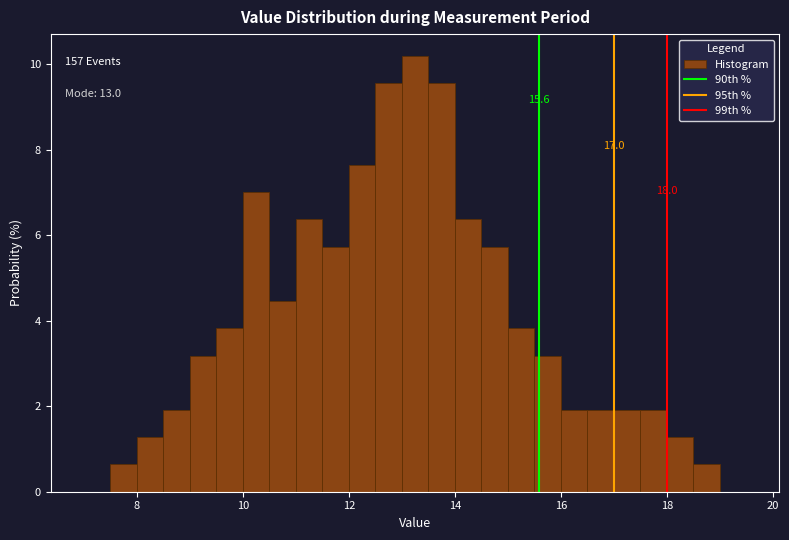

Read against the x-axis, roughly where is the centre of the tallest bar?

13.2